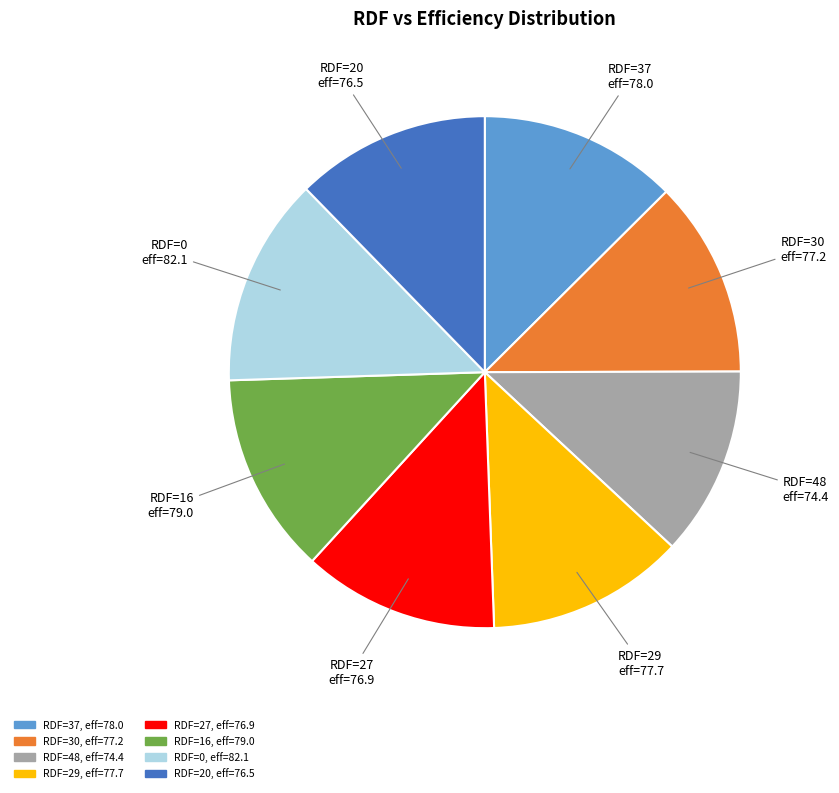

How many segments does this pie chart have?

8